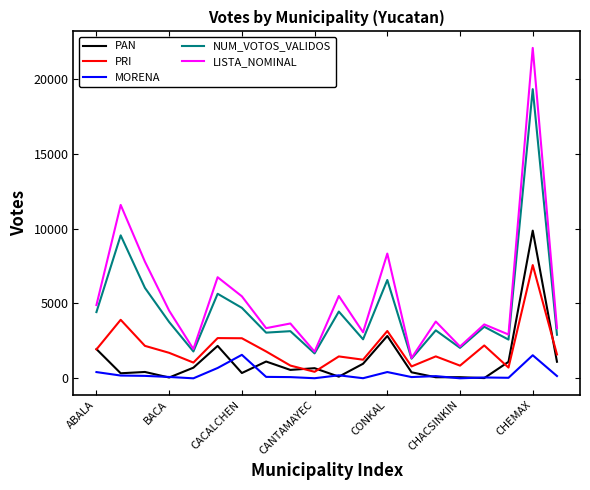

What is the highest value of the PRI series?

7563